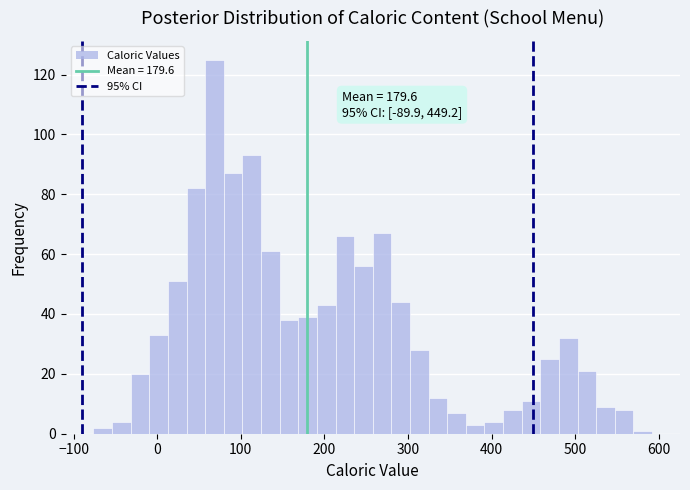

Around what value on the x-axis is the tallest bar? Give the approximate position of its centre, as read against the axis.

70